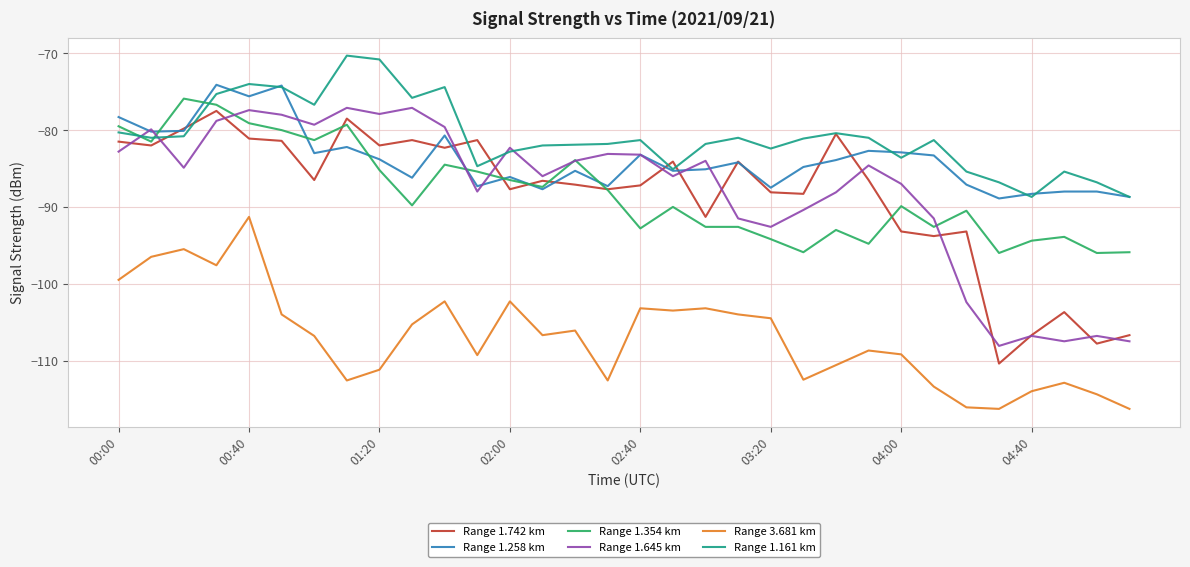

True or false: Range 1.645 km and Range 1.161 km intersect in this chart.

True